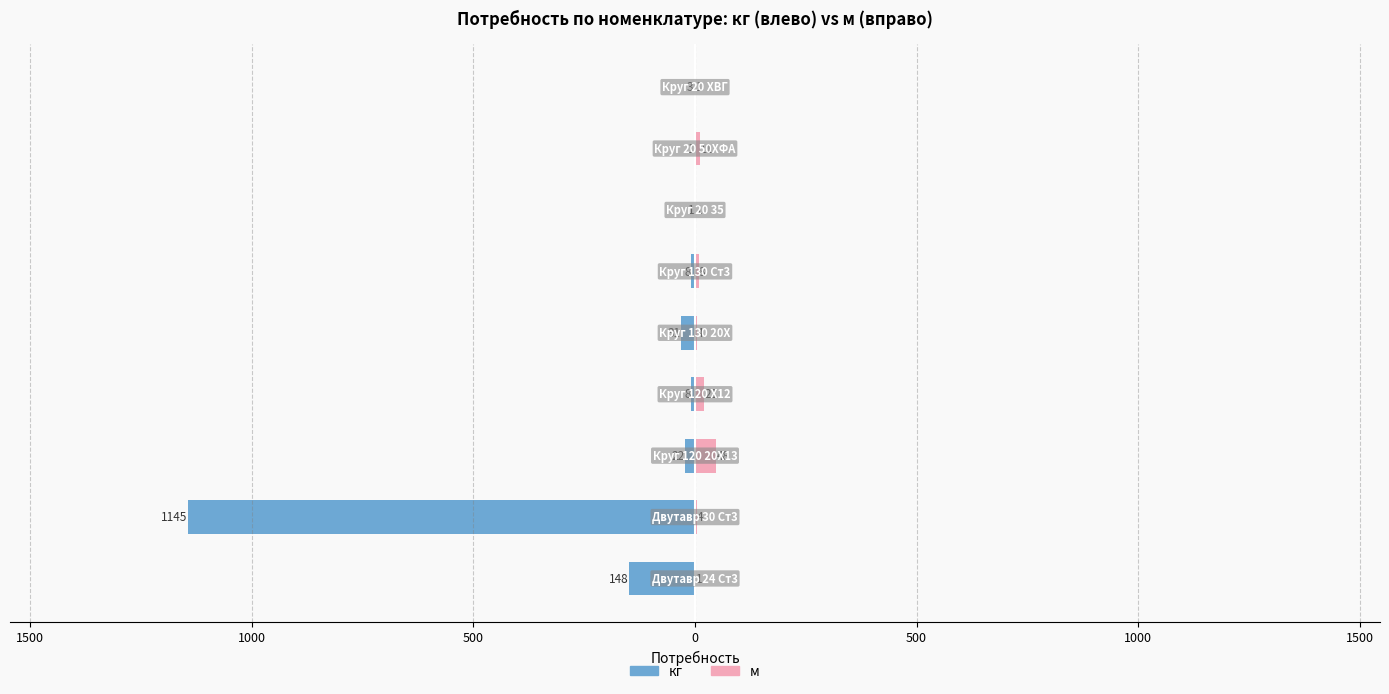

What is the value of the кг bar at the 9th from the left?

-148